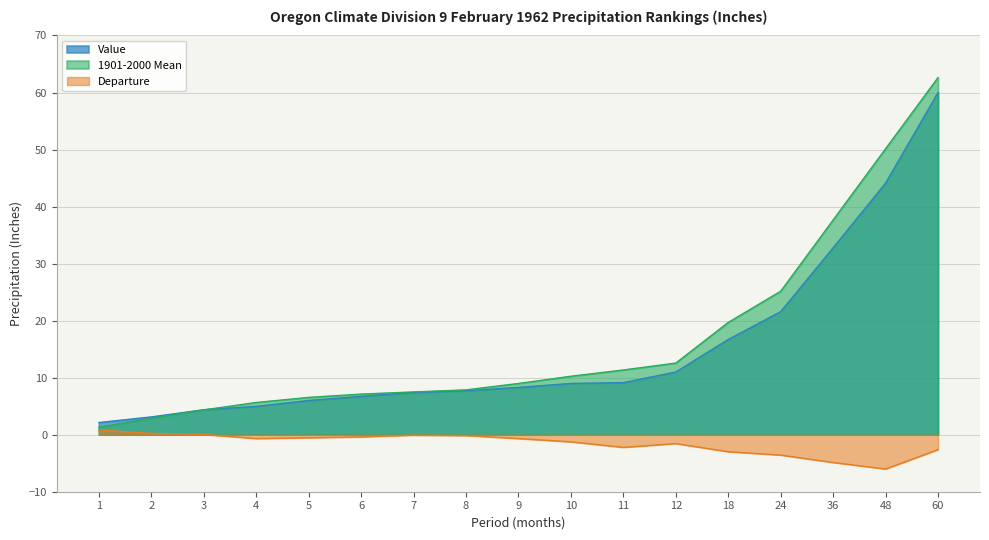

What is the value of the Departure point at the 9th from the left?

-0.7